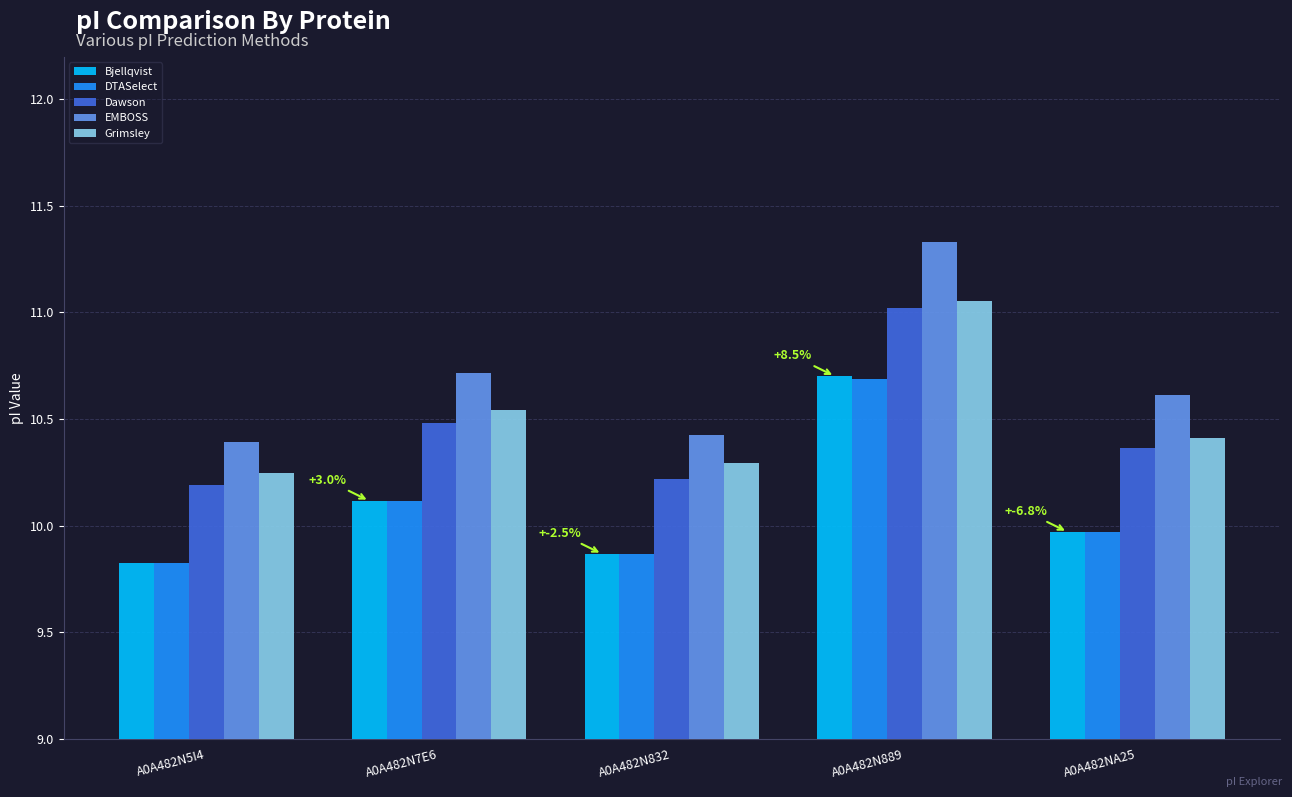

Is the value of EMBOSS at A0A482NA25 greater than the value of Grimsley at A0A482N832?

Yes